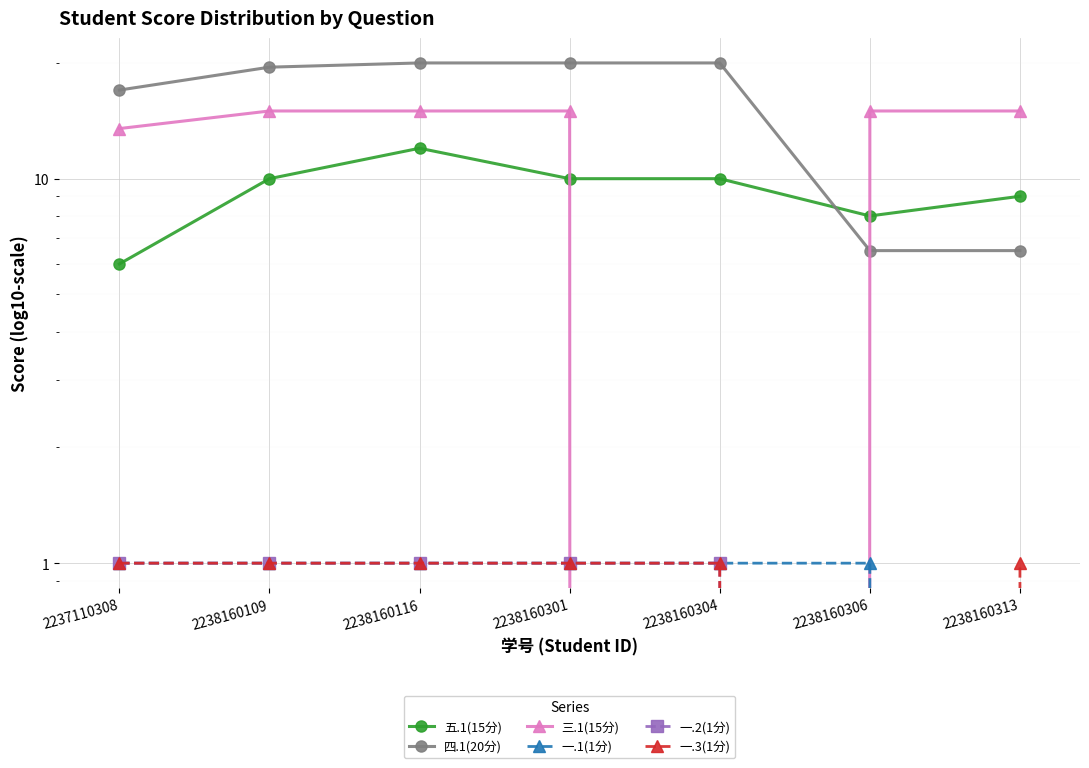

True or false: 三.1(15分) and 五.1(15分) intersect in this chart.

True